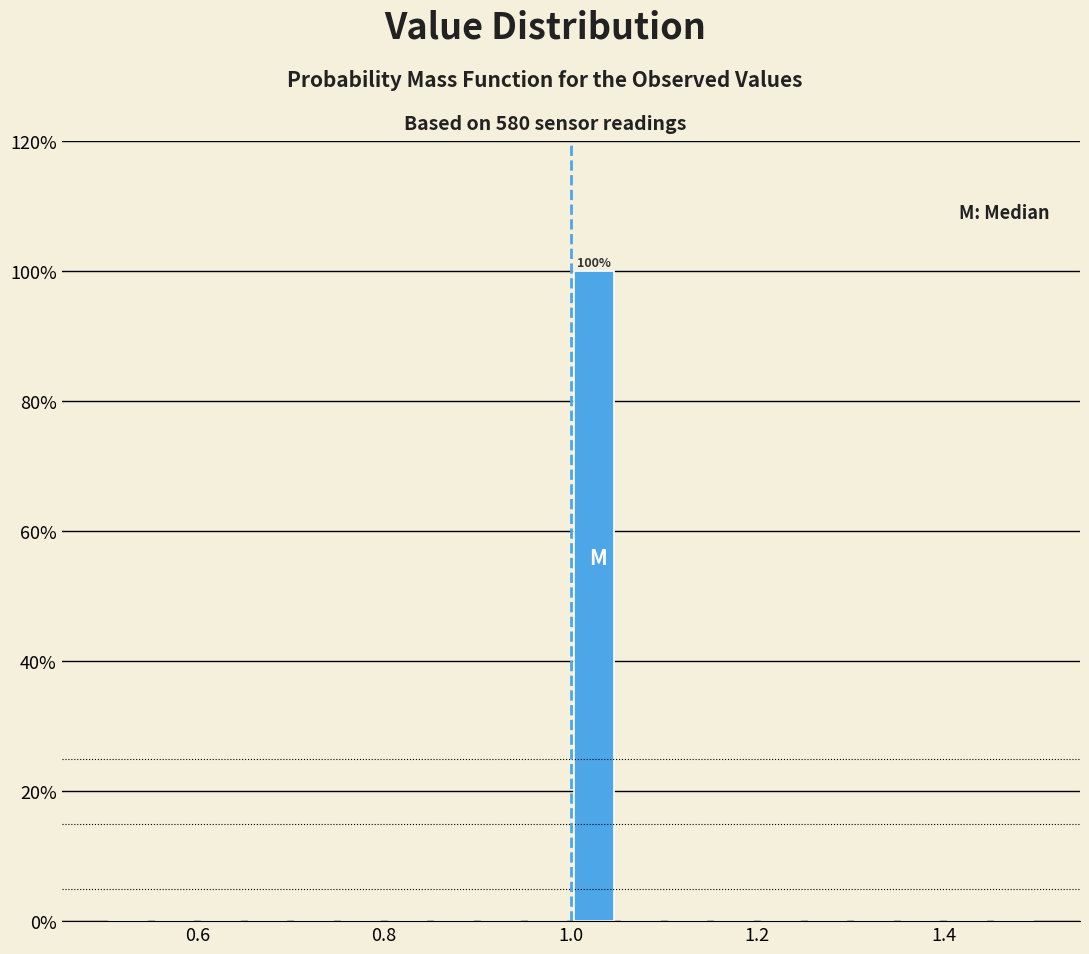

Read against the x-axis, roughly where is the centre of the tallest bar?

1.02